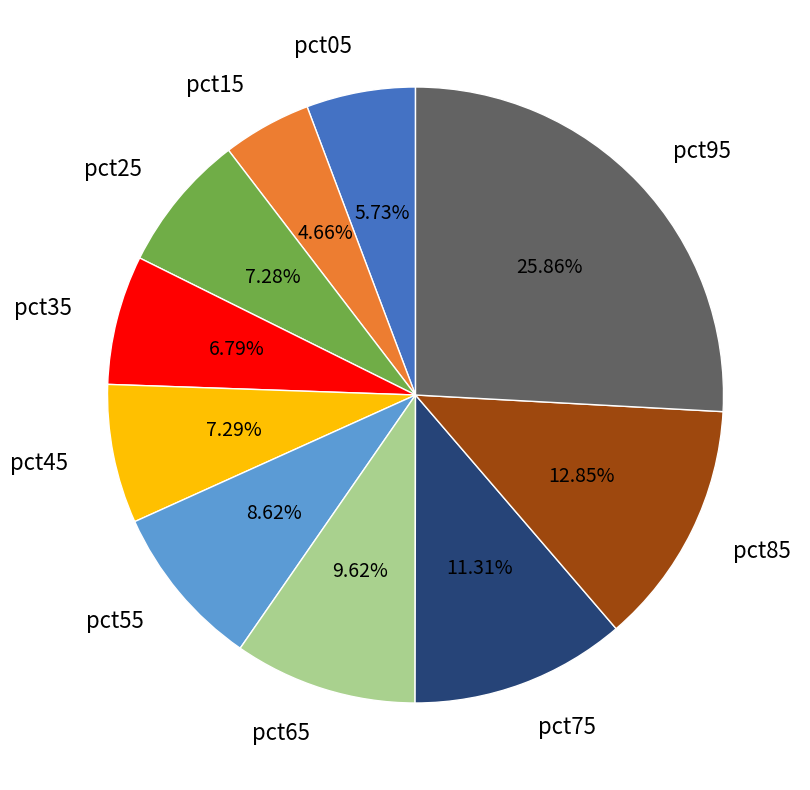

The pct15 slice represents 5% of the pie. True or false?

True